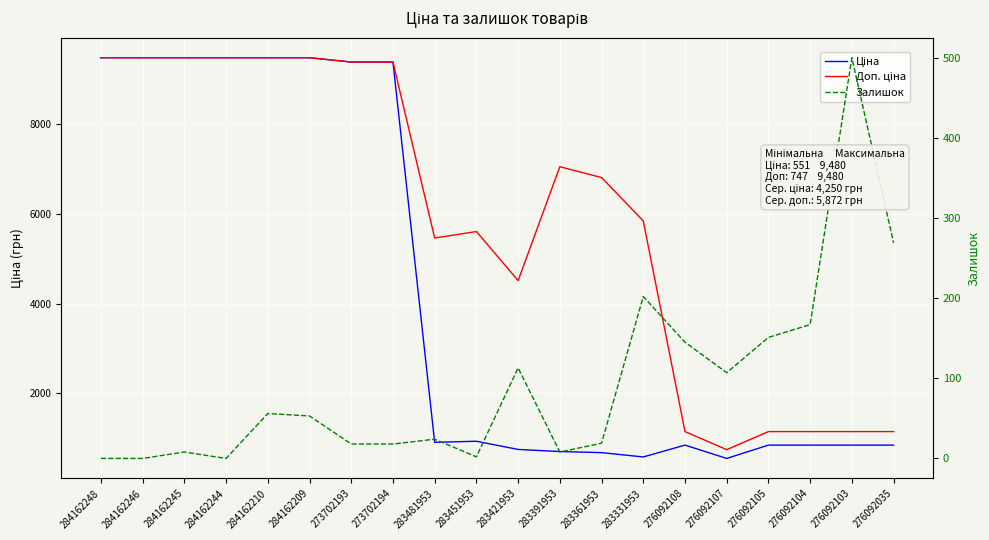

What is the sum of the Ціна values at 283481953 and 283331953?

1494.8